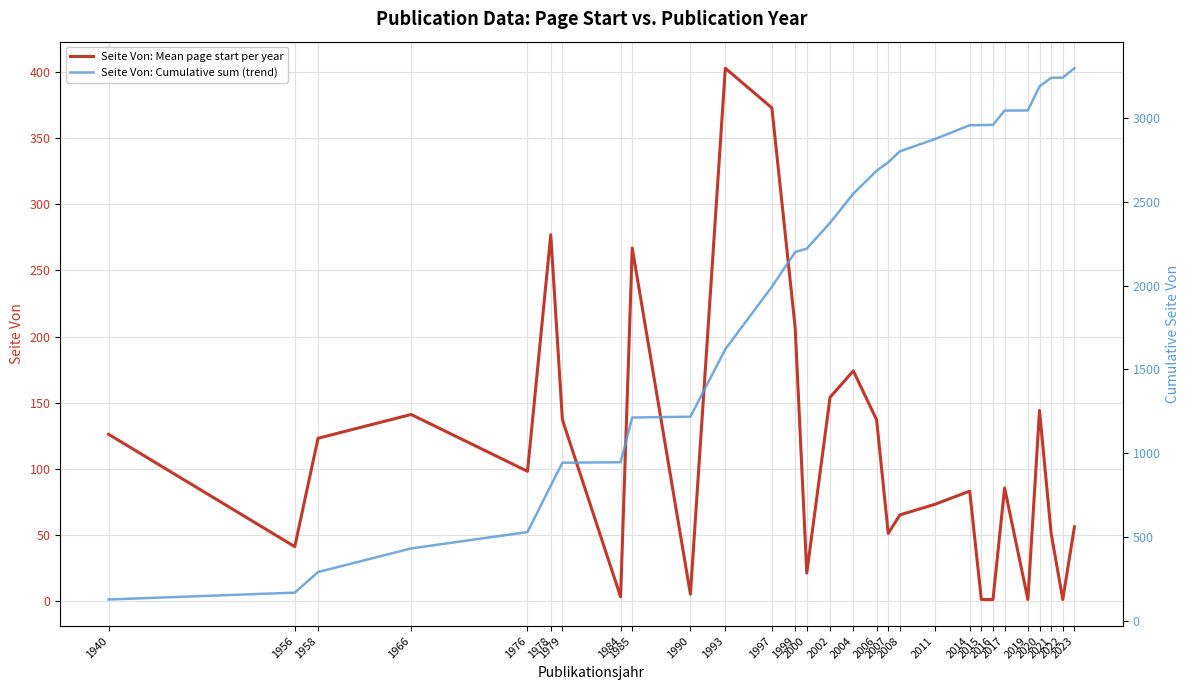

Is this an area chart (filled region under the line)?

No